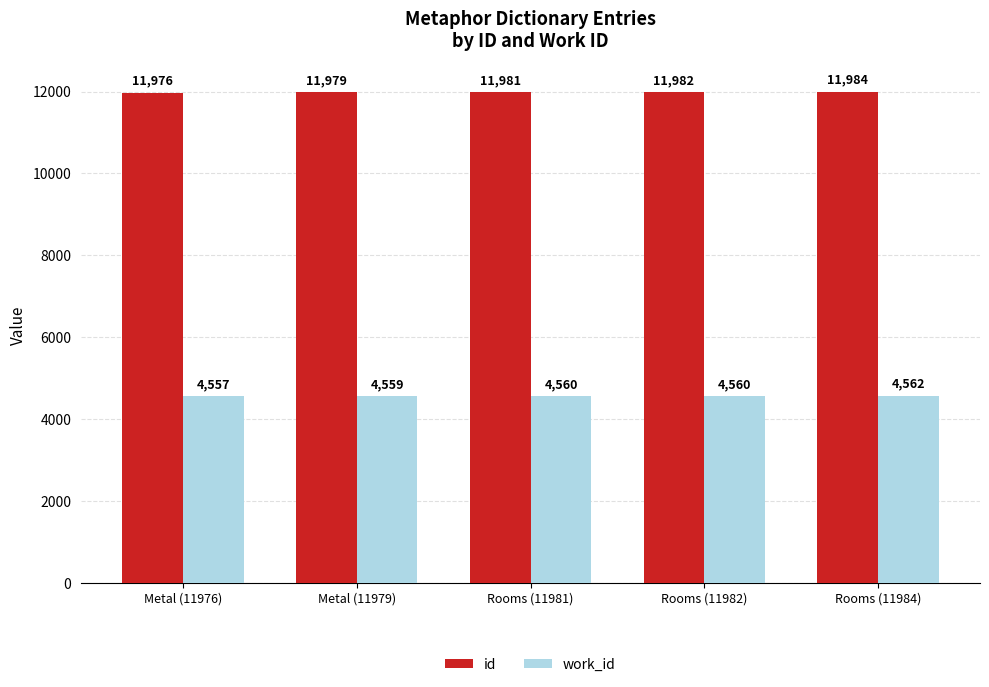

Reading left to right, extract all data points from this chart.

id: Metal (11976)=11976	Metal (11979)=11979	Rooms (11981)=11981	Rooms (11982)=11982	Rooms (11984)=11984
work_id: Metal (11976)=4557	Metal (11979)=4559	Rooms (11981)=4560	Rooms (11982)=4560	Rooms (11984)=4562